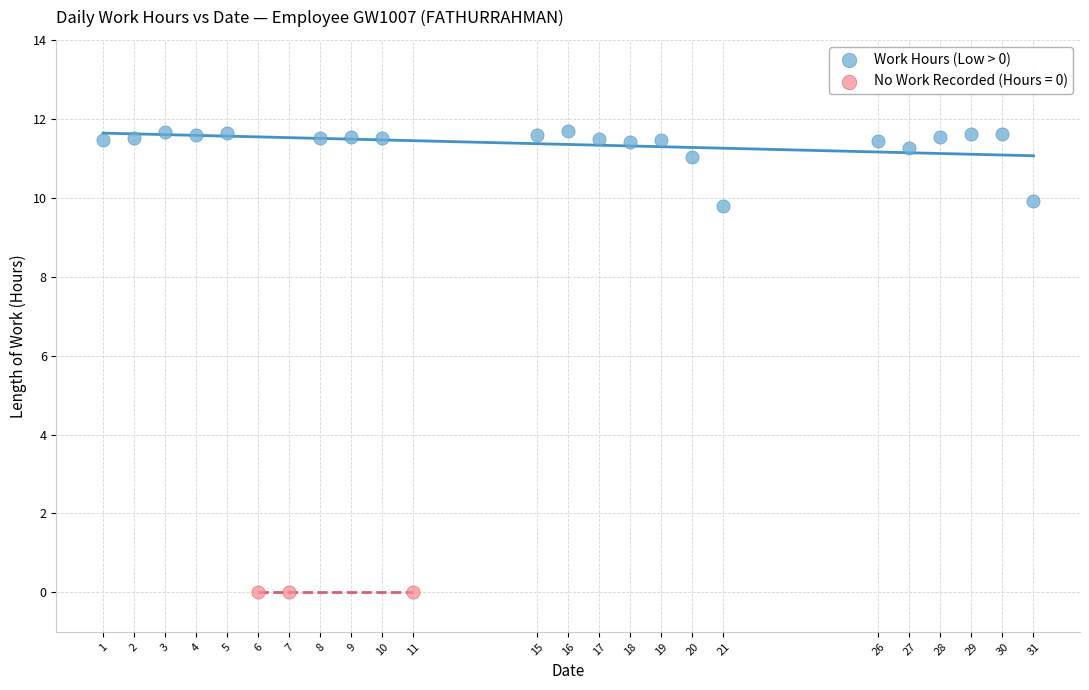

Which series contains the lowest Y value?

No Work Recorded (Hours = 0)